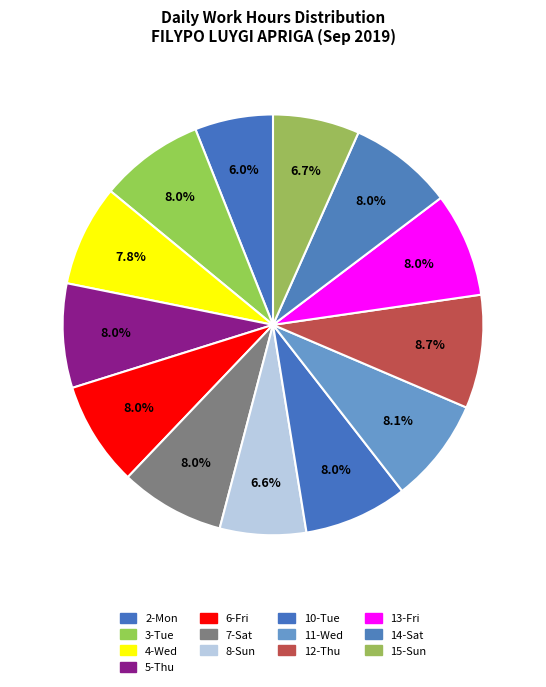

What percentage is the 5-Thu slice, to the nearest percent?

8%